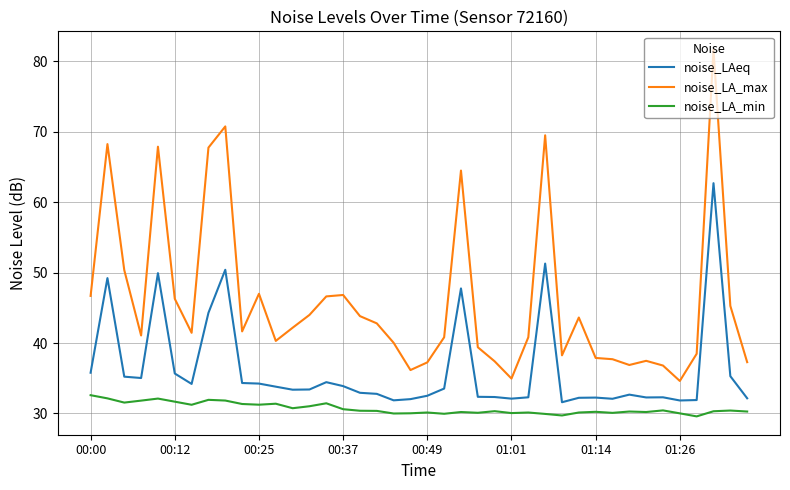

Which series has the largest total across all categories?

noise_LA_max